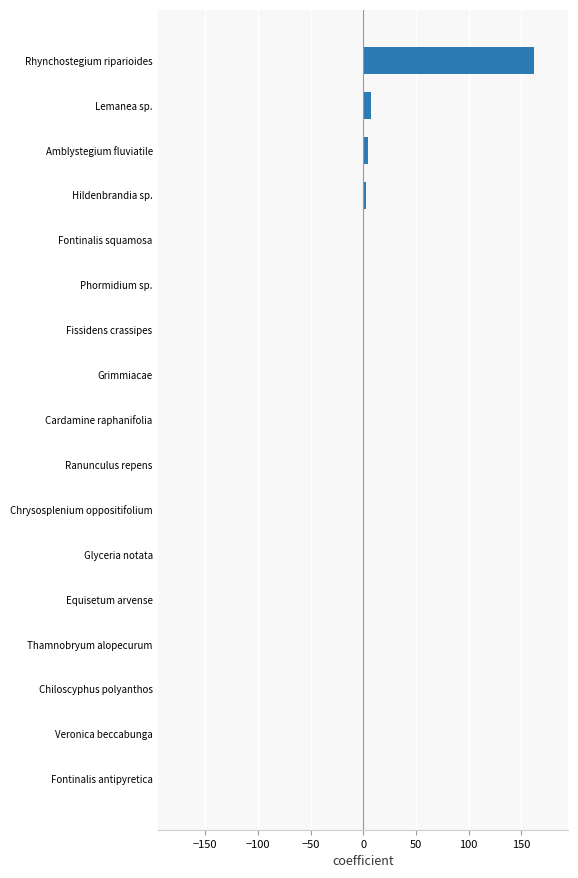

Read the value at Rhynchostegium riparioides.

162.0